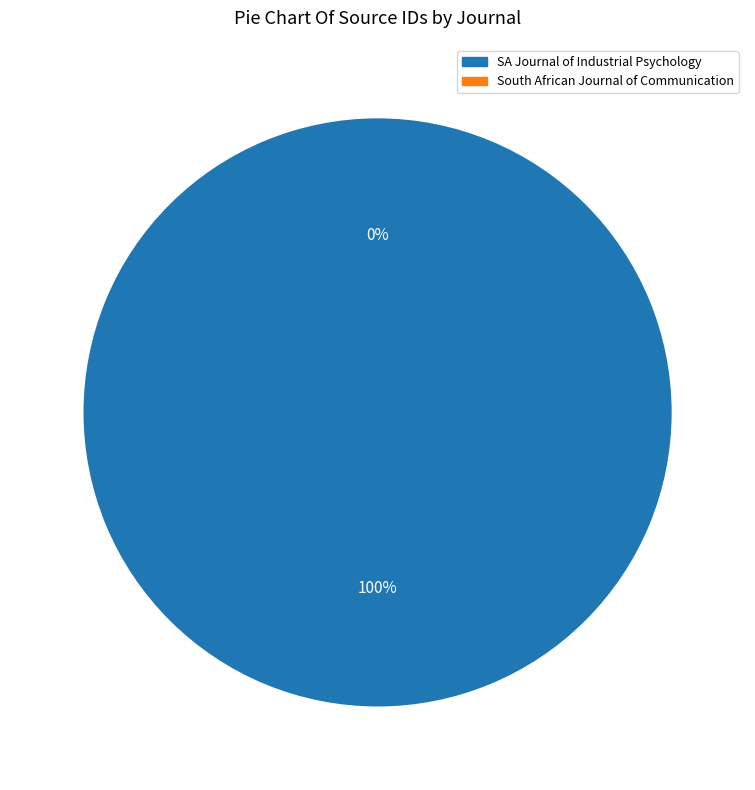

Rank the categories by value from lowest to highest.

South African Journal of Communication, SA Journal of Industrial Psychology